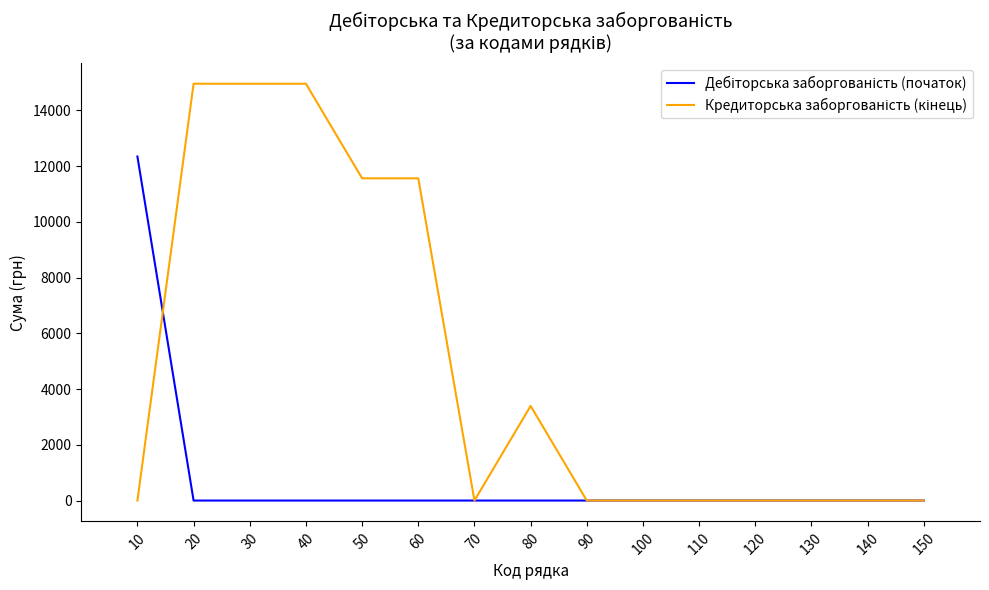

What is the greatest value displayed?

14952.3